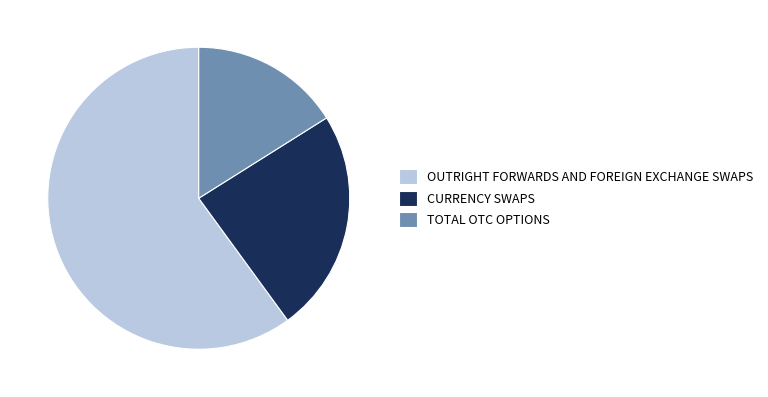

Does OUTRIGHT FORWARDS AND FOREIGN EXCHANGE SWAPS represent more than half of the total?

Yes